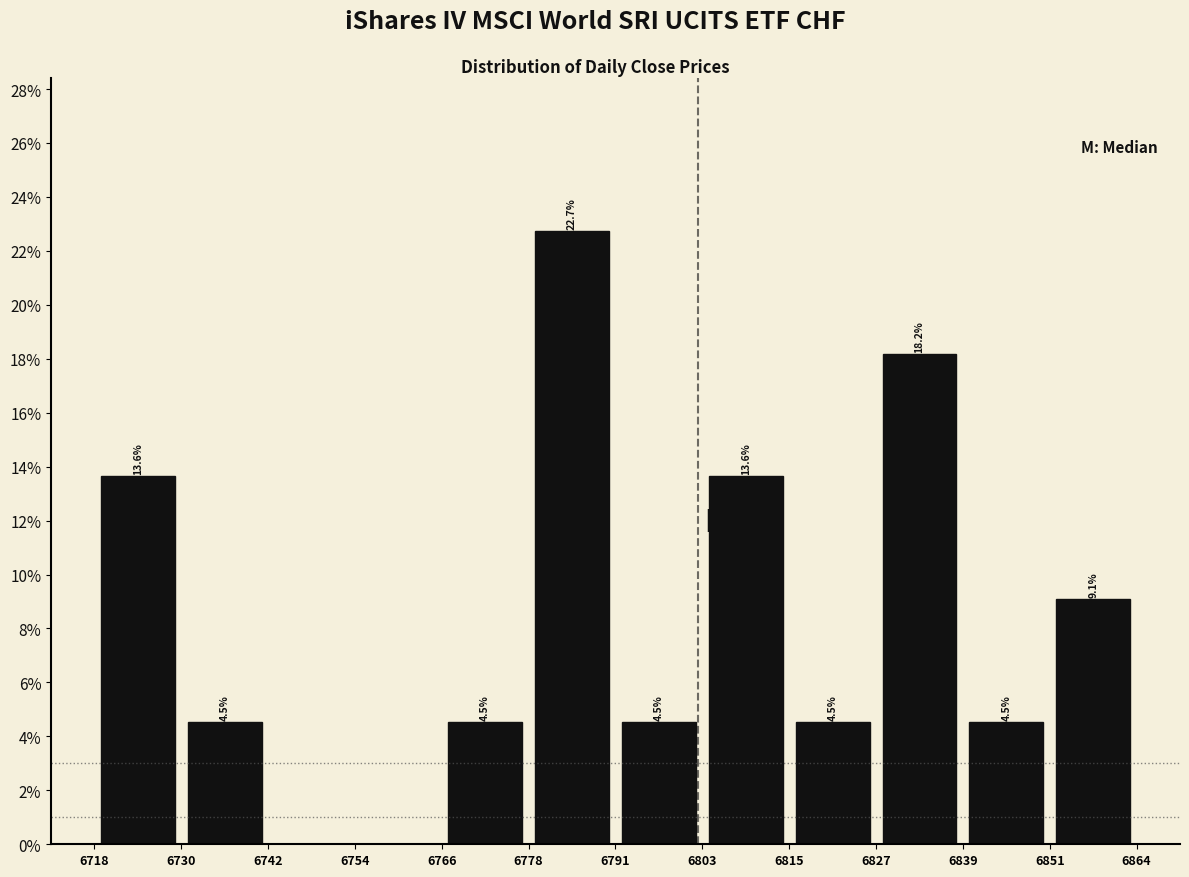

Which range on the x-axis has the tallest bar?

6778 to 6791